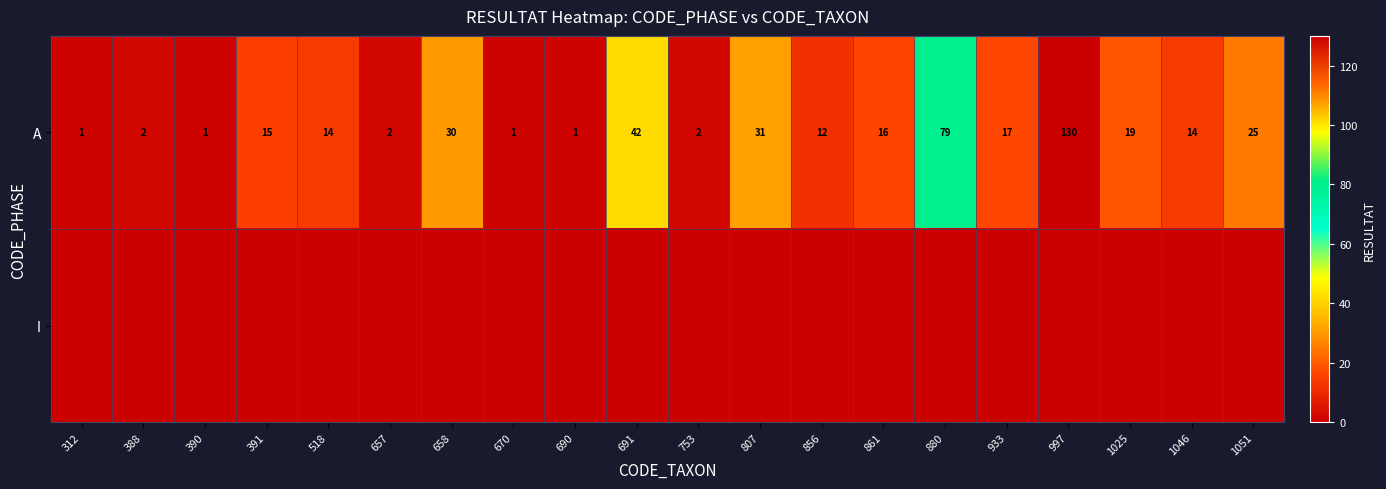

At how many categories does at least one series exceed 107?

1